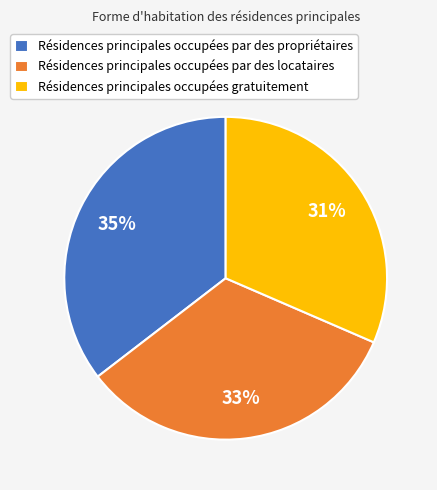

Does any single category account for the majority?

No